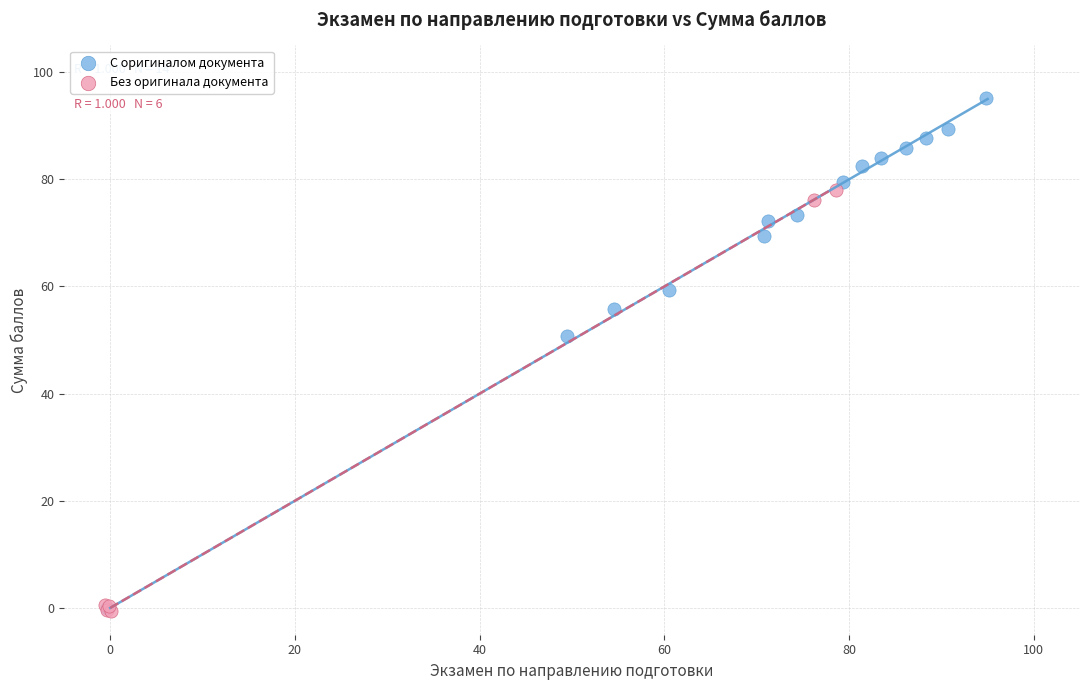

Which series contains the highest Y value?

С оригиналом документа